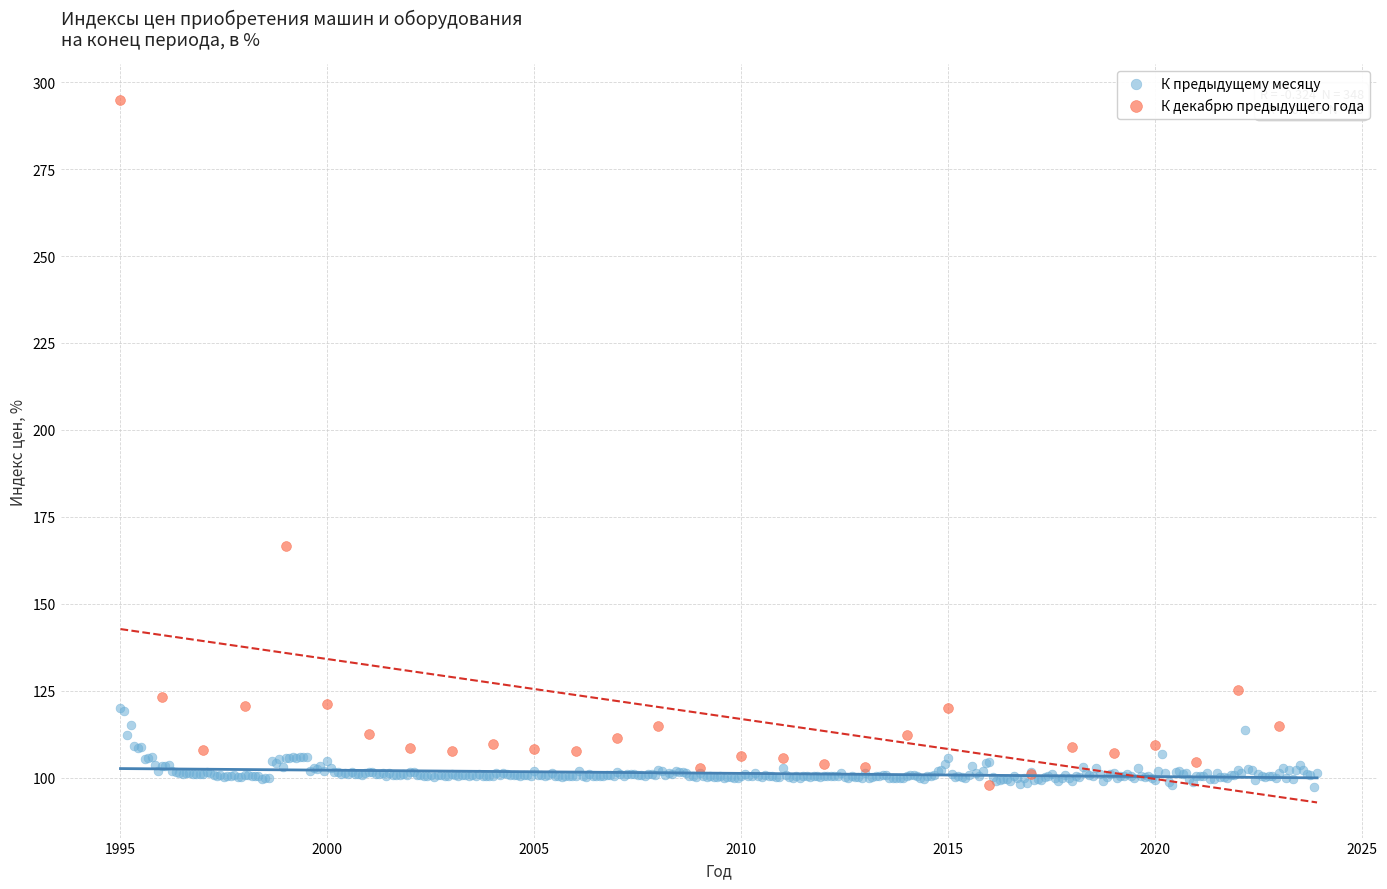

Which series has the widest spread of Y values?

К декабрю предыдущего года